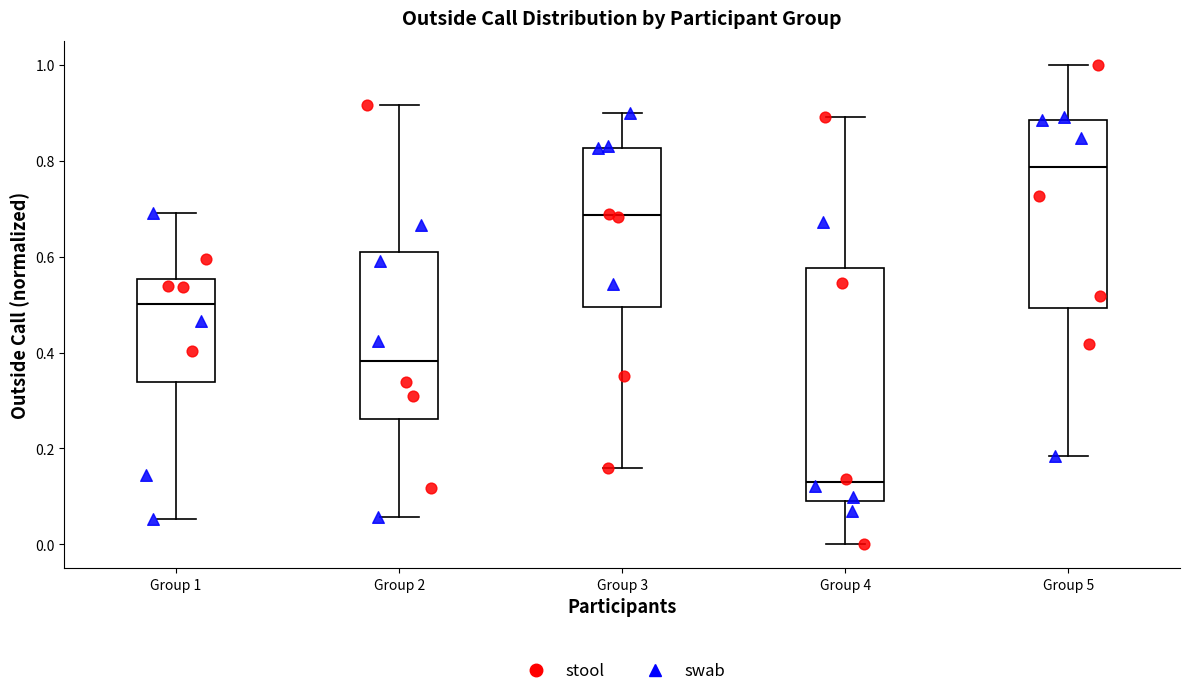

Which box is the tallest, from its lower edge to its upper edge?

Group 4